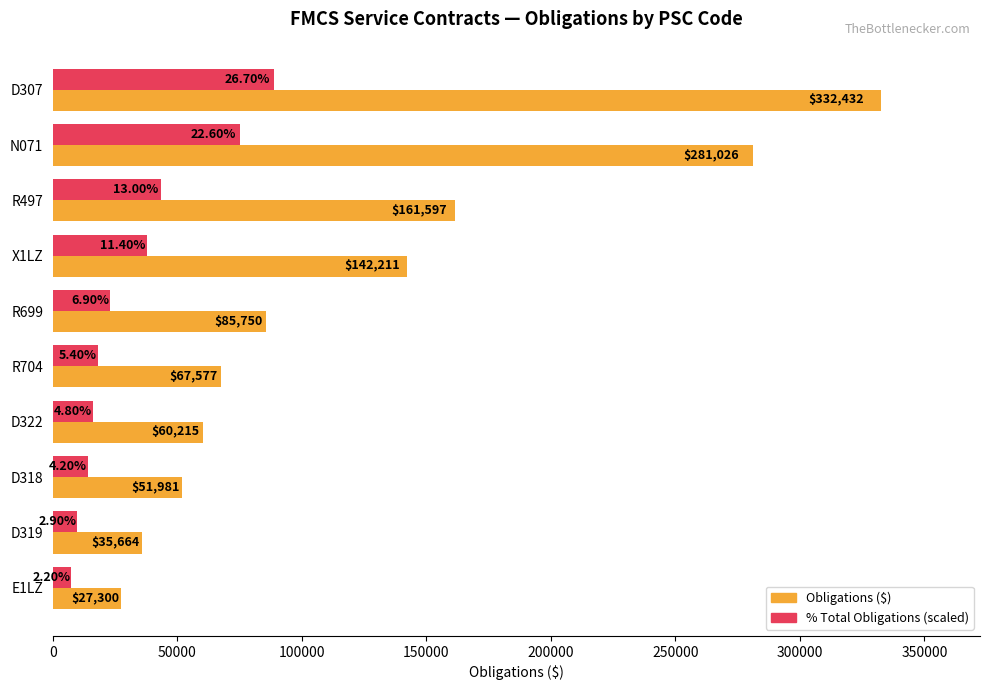

How many data points does each series have?

10